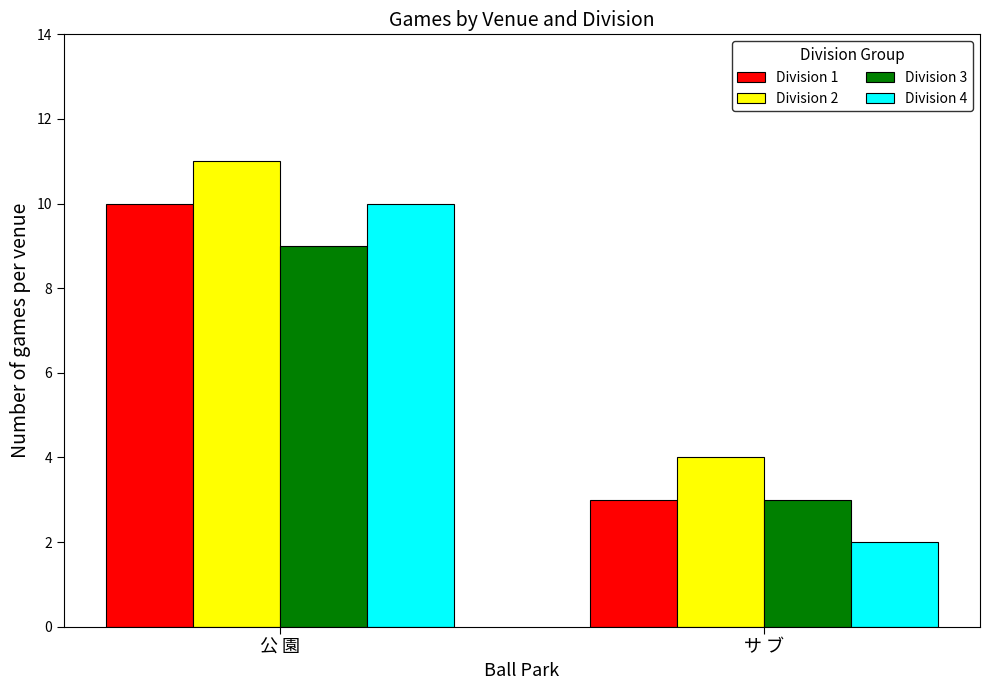

How many bars are there in each group?

4